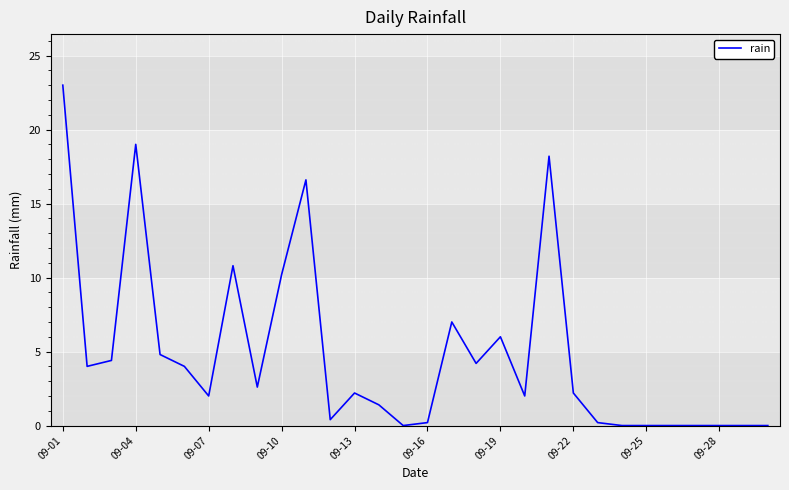

What is the difference between the maximum and minimum values?

23.0